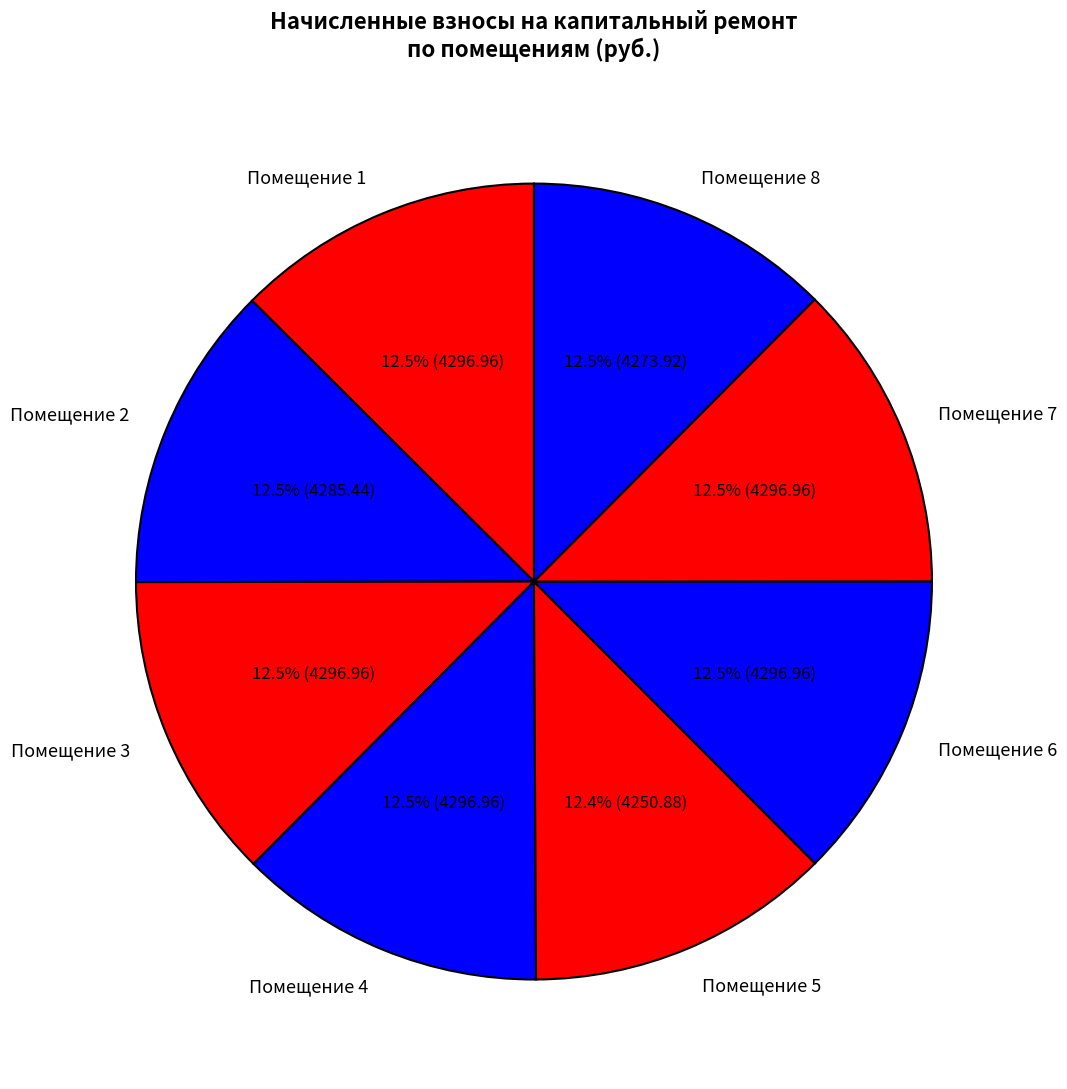

Is there any slice that represents more than half of the pie?

No